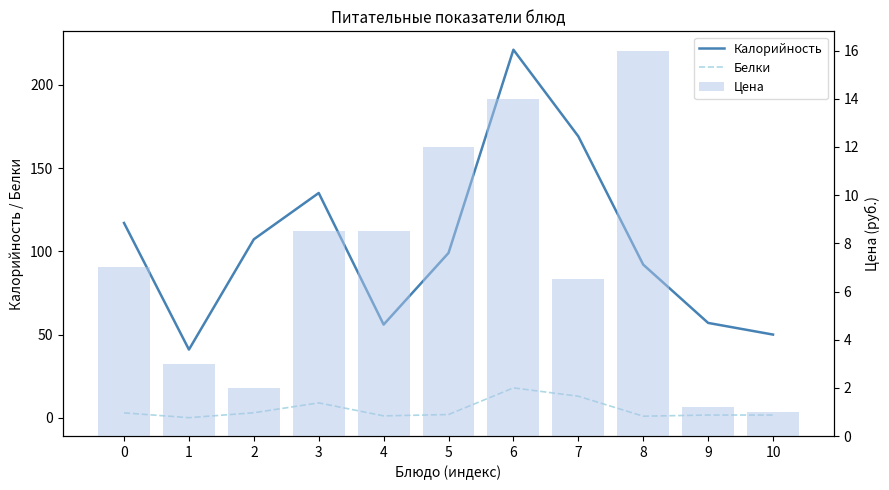

Is it true that Цена equals 0.4 at 10?

False